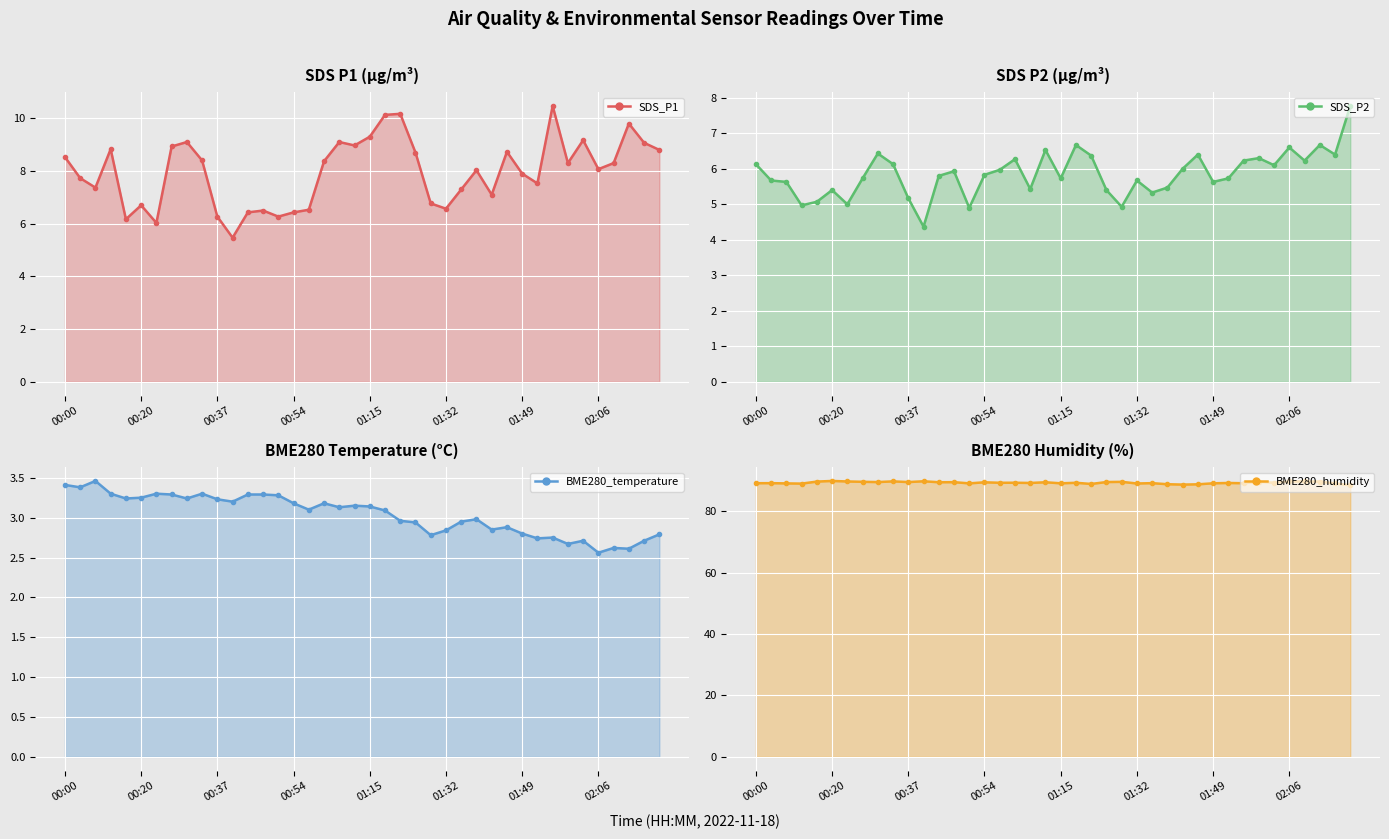

What is the total value across all series at 22?

108.3